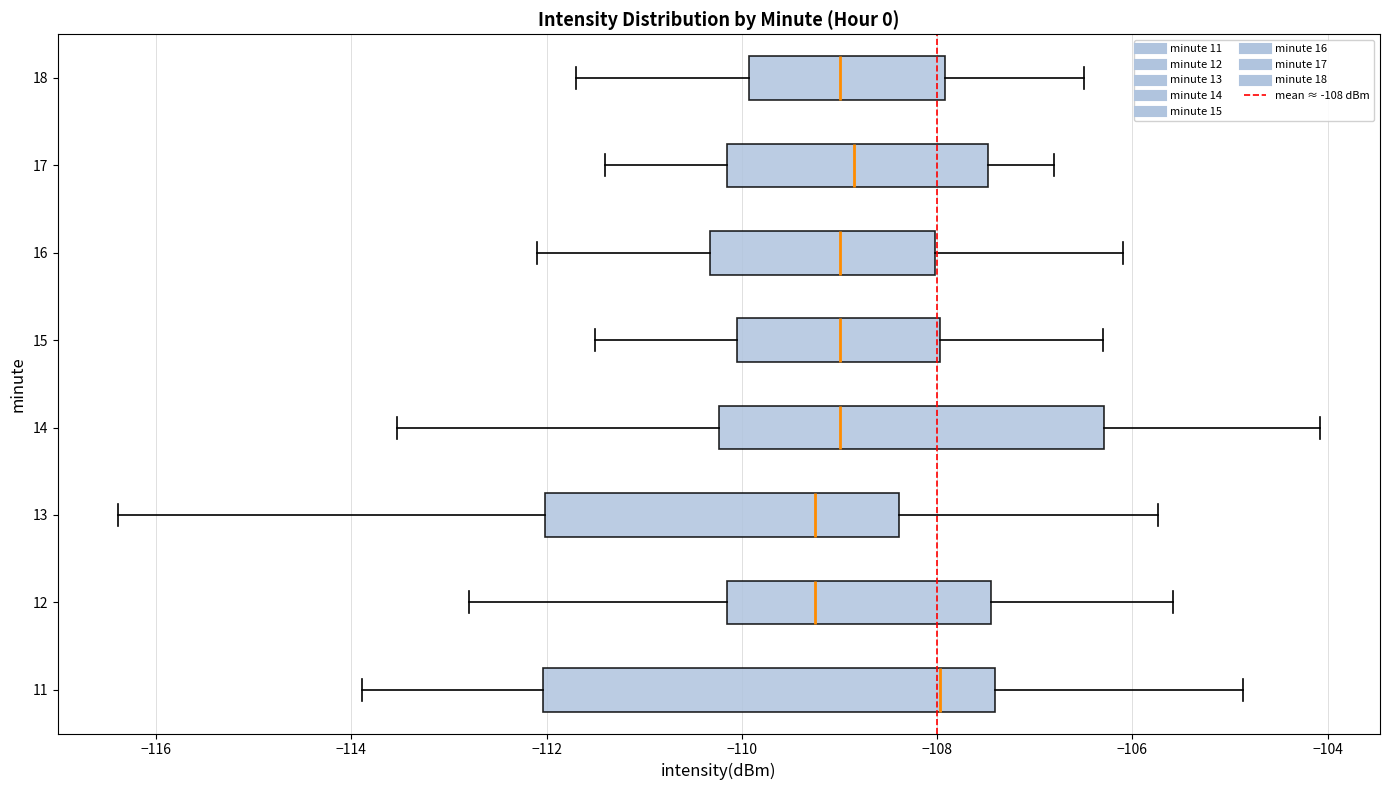

Reading bottom to top, transcribe this box plot: for each box, give where its median line is, the range the box spans, and where its two whiskers end, as read against the x-axis. The values are not printed on the chart, so give them approximately, as read against the axis.

11: median -108.0, box -112.0 to -107.4, whiskers -113.8 to -104.8
12: median -109.2, box -110.2 to -107.4, whiskers -112.8 to -105.6
13: median -109.2, box -112.0 to -108.4, whiskers -116.4 to -105.8
14: median -109.0, box -110.2 to -106.2, whiskers -113.6 to -104.0
15: median -109.0, box -110.0 to -108.0, whiskers -111.4 to -106.2
16: median -109.0, box -110.4 to -108.0, whiskers -112.0 to -106.0
17: median -108.8, box -110.2 to -107.4, whiskers -111.4 to -106.8
18: median -109.0, box -110.0 to -108.0, whiskers -111.6 to -106.4